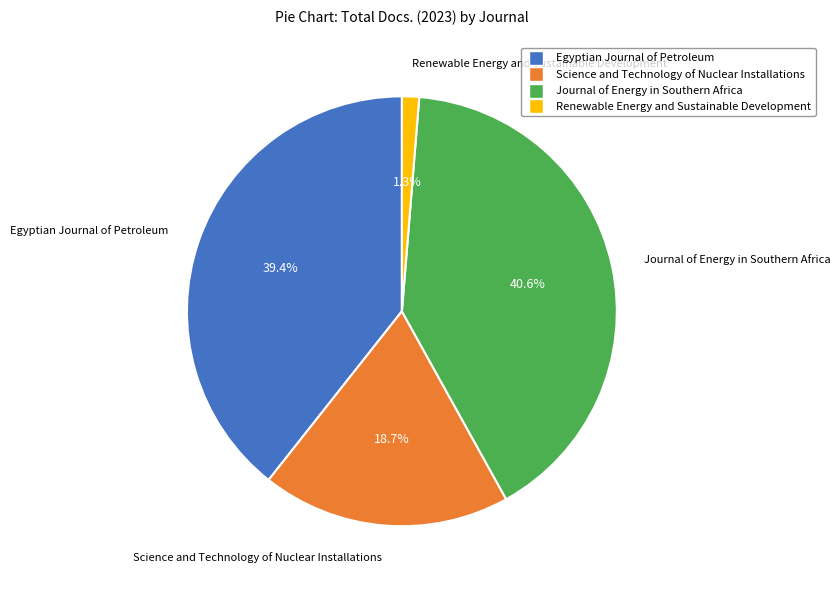

What portion of the pie excludes Renewable Energy and Sustainable Development?

98.7%